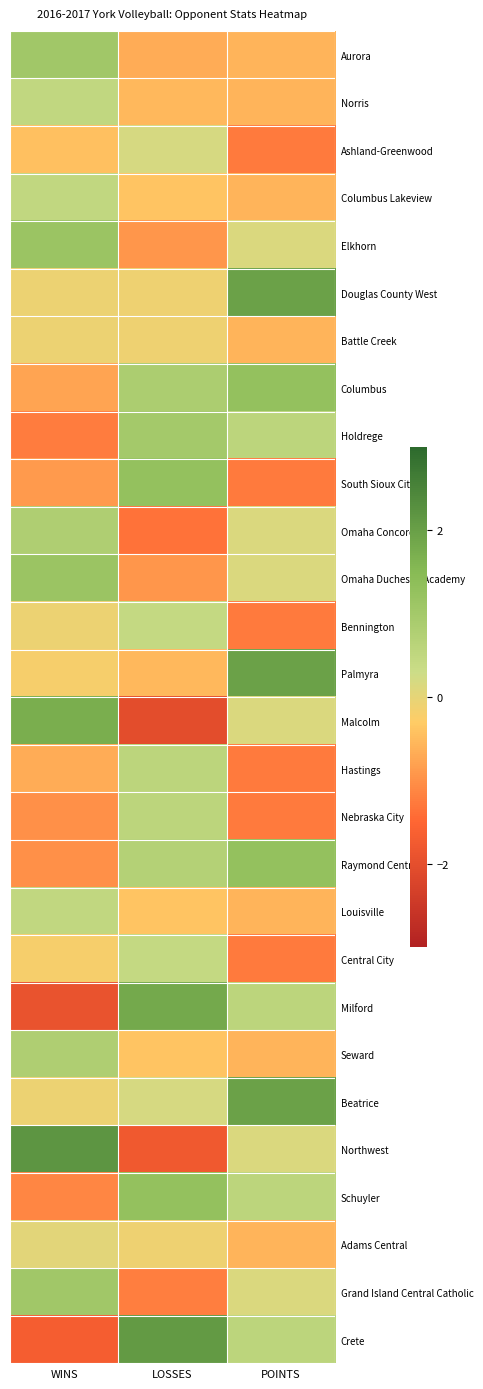

Which label corresponds to the smallest value in the chart?

LOSSES